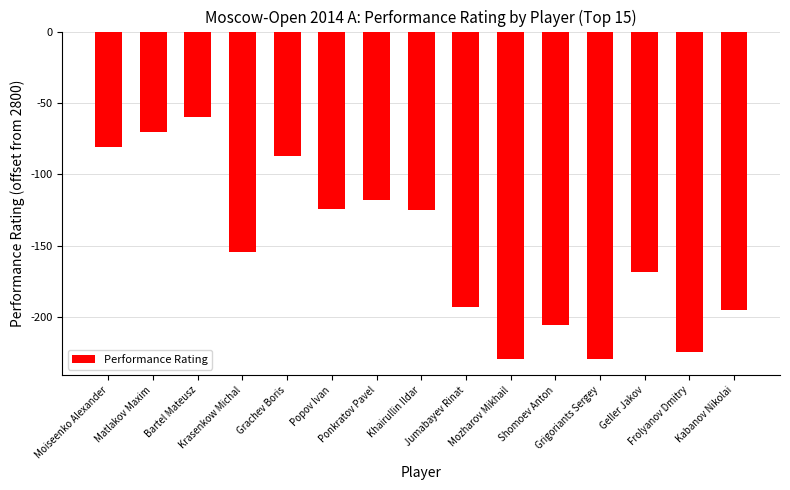

What is the value of the 12th bar from the left?

-229